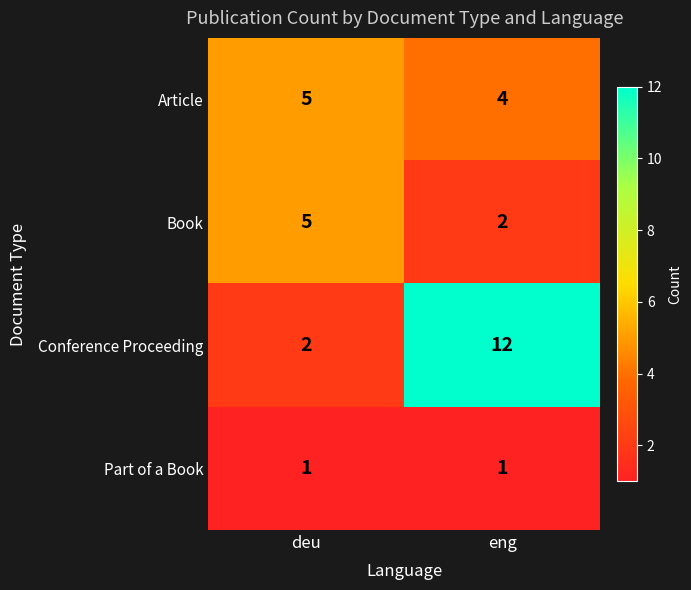

List the series in order of their overall mean, highest first.

Conference Proceeding, Article, Book, Part of a Book